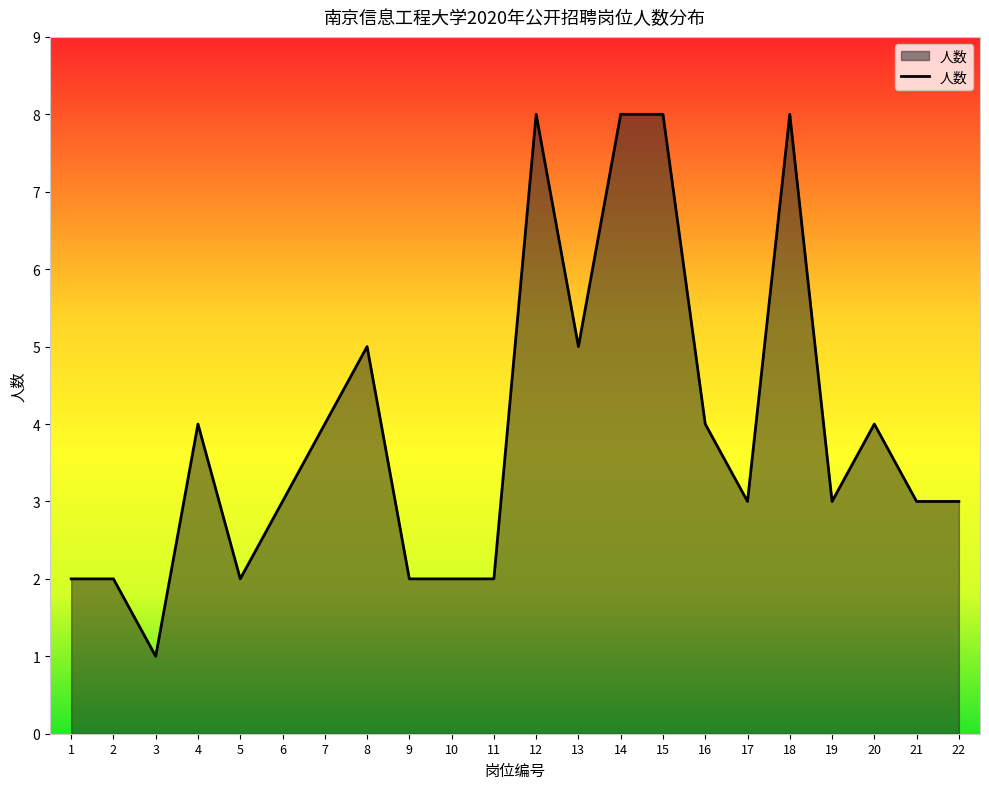

The chart shows a value of 5 at 8. True or false?

True